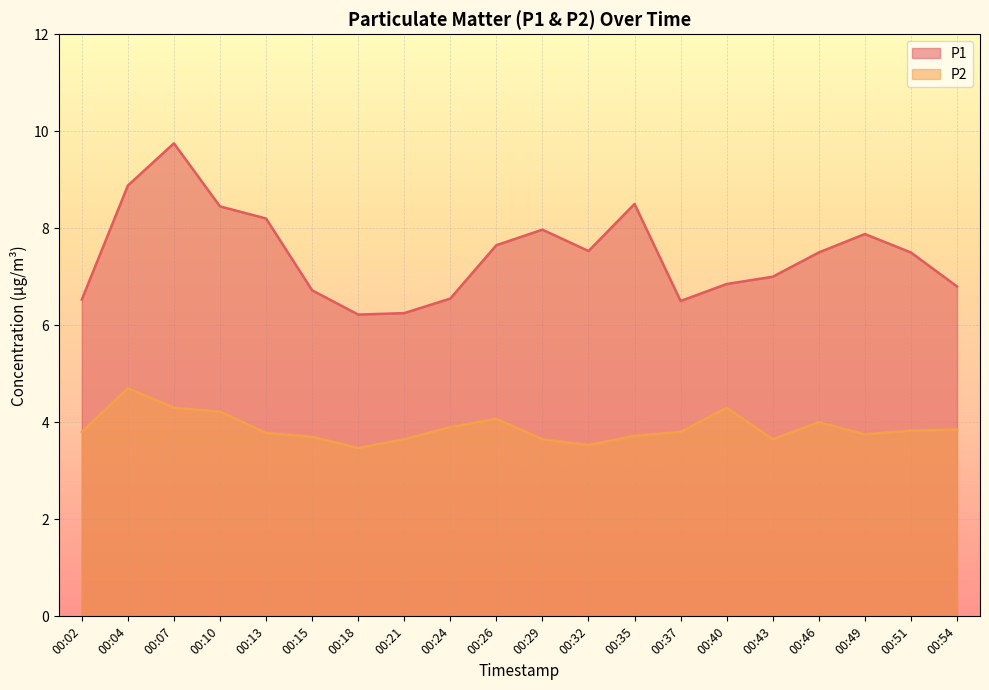

At which category is the sum across all series the highest?

00:07